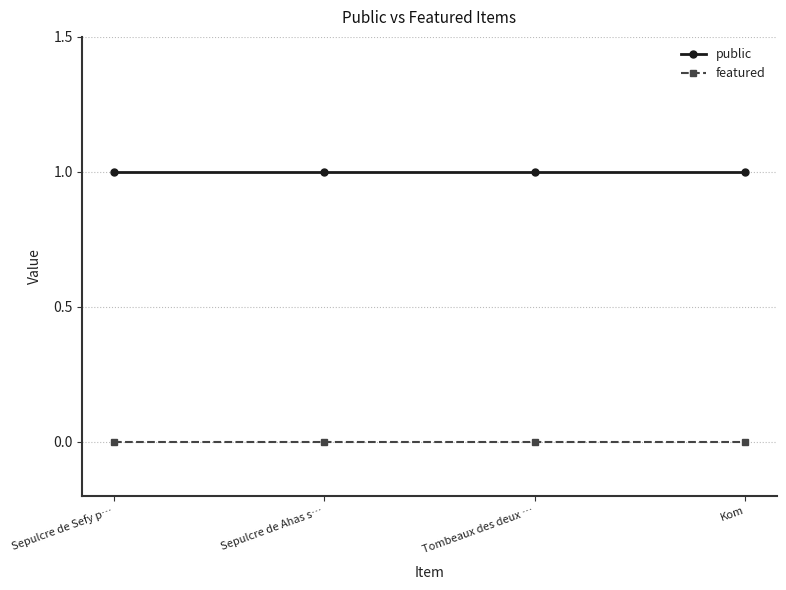

True or false: featured and public cross at least once.

False